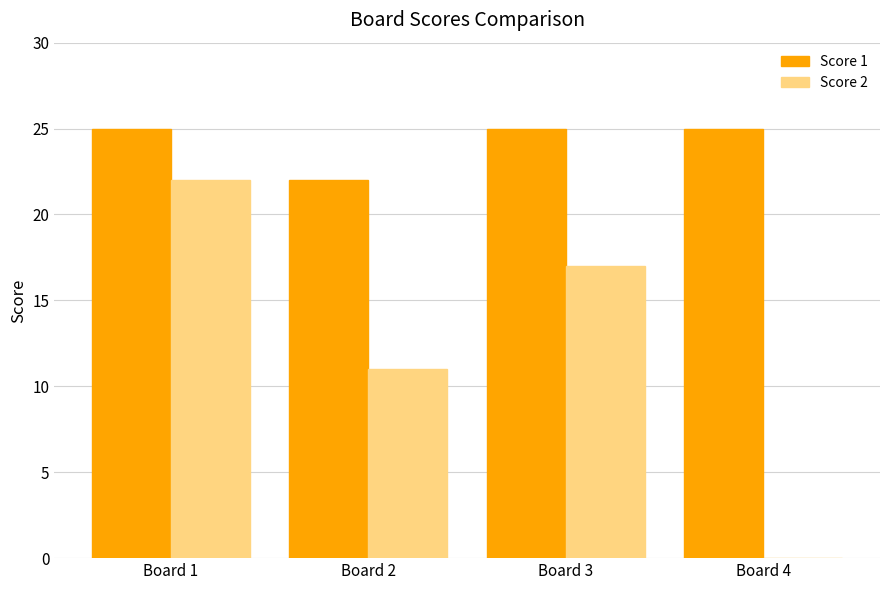

How many series are shown in this chart?

2